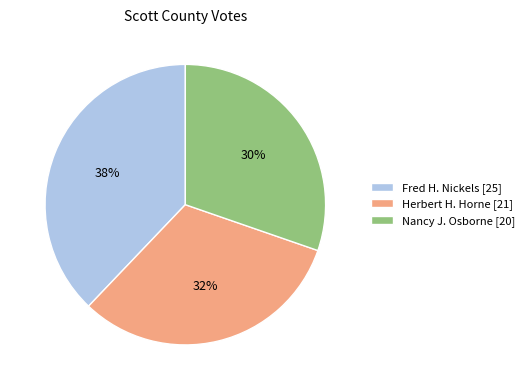

What percentage is the Herbert H. Horne slice, to the nearest percent?

32%